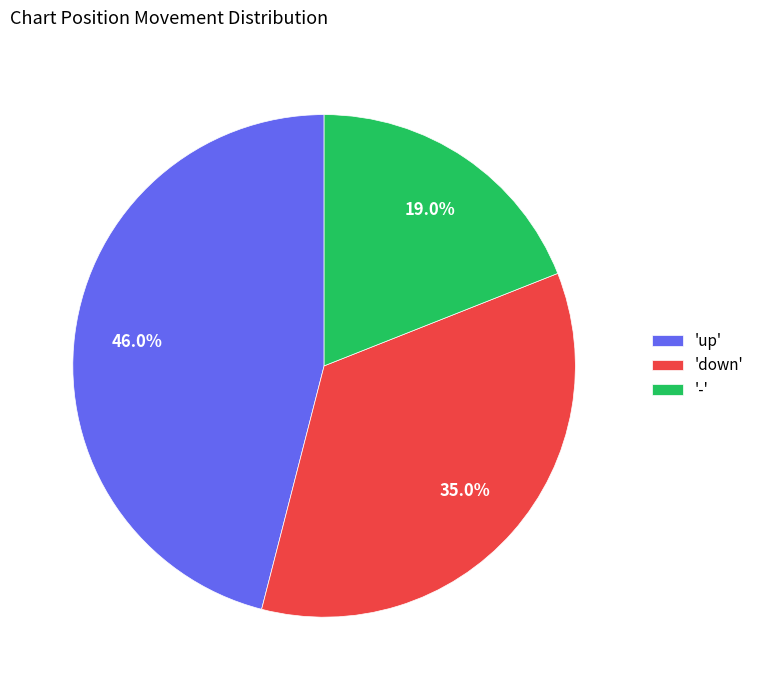

Which has a higher value, 'down' or 'up'?

'up'